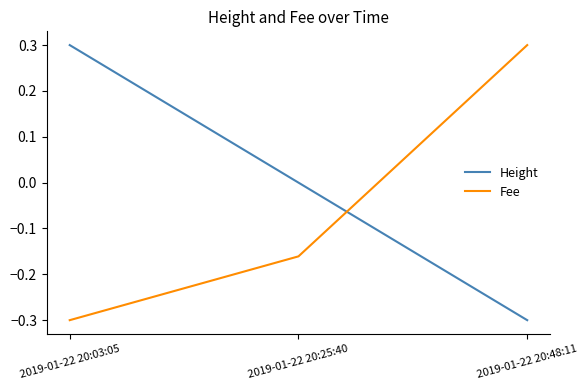

What is the difference between the second highest and minimum values in the Height series?

0.3